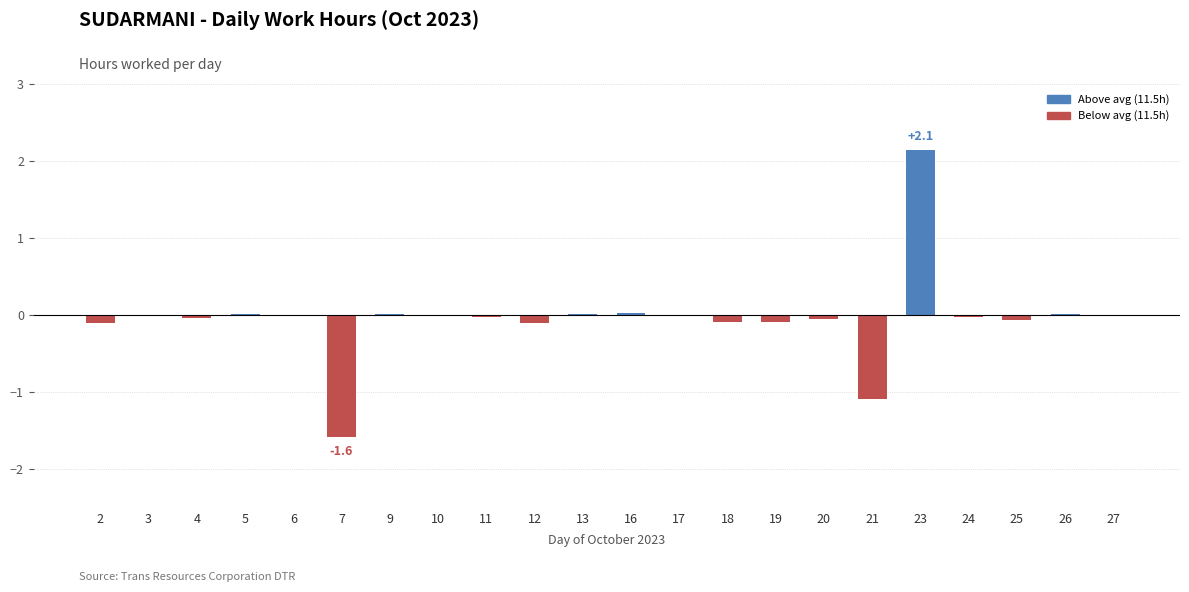

Are the bars grouped side by side (vs. stacked)?

No